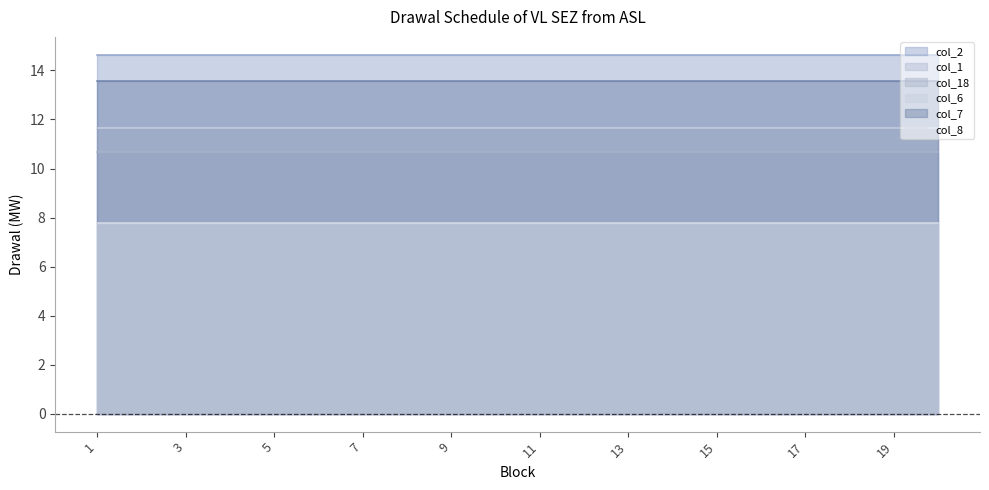

True or false: col_8 and col_2 intersect in this chart.

False